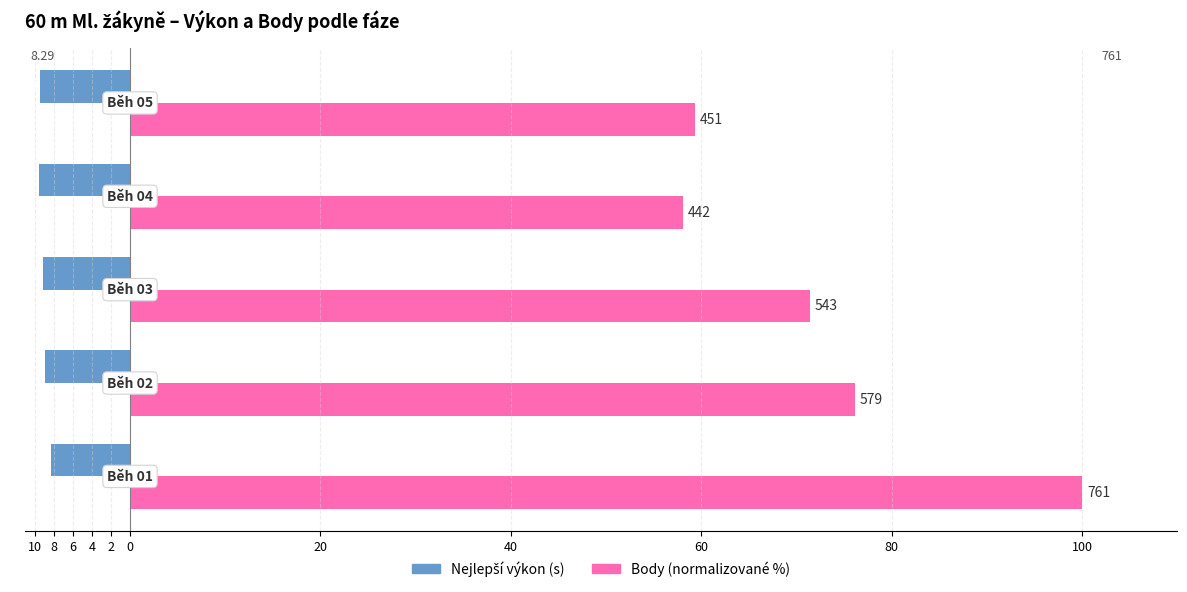

Which series has the widest spread of values?

Body (normalizované %)